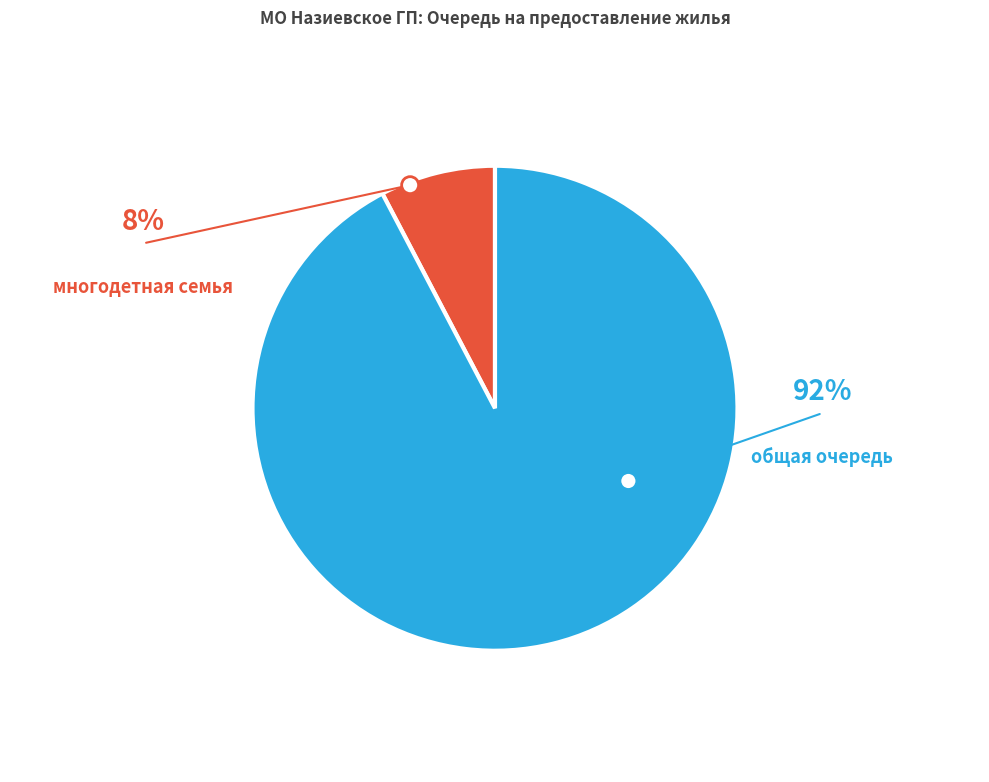

To the nearest percent, what portion does многодетная семья represent?

8%